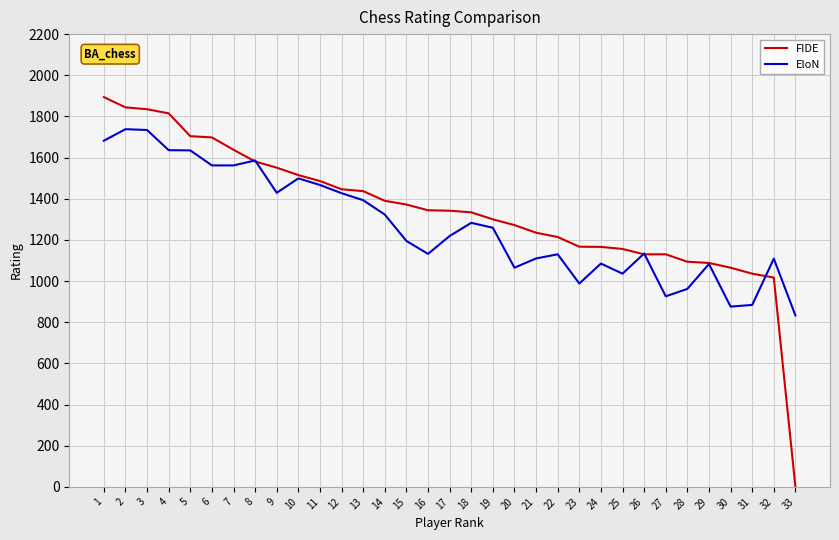

What is the difference between the highest and lowest values at 16?

212